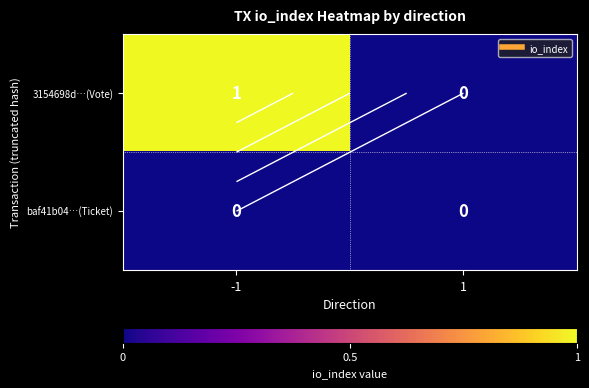

Is it true that 3154698d…(Vote) equals 2 at -1?

False